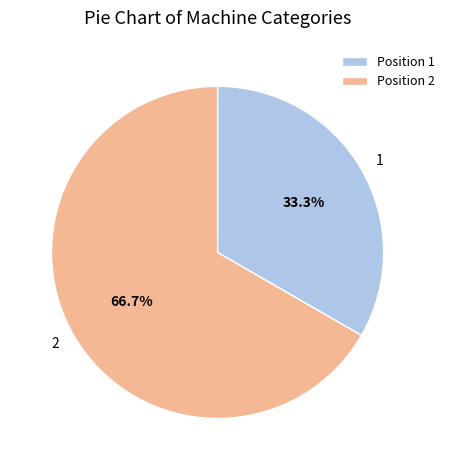

Is 2 the majority of the pie?

Yes